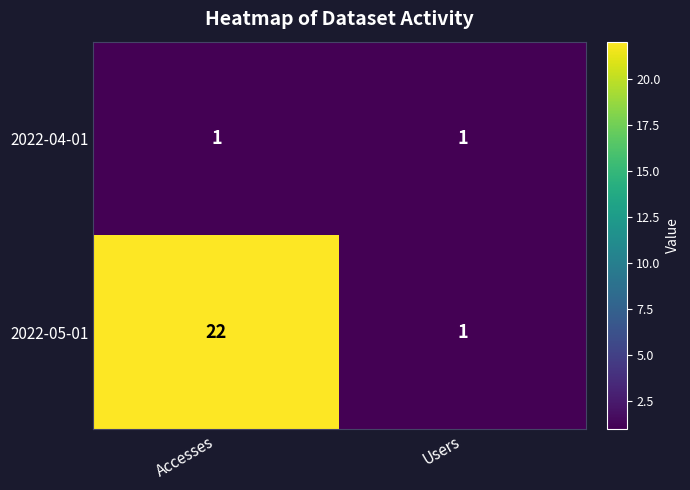

Which series changed the most between Accesses and Users?

2022-05-01